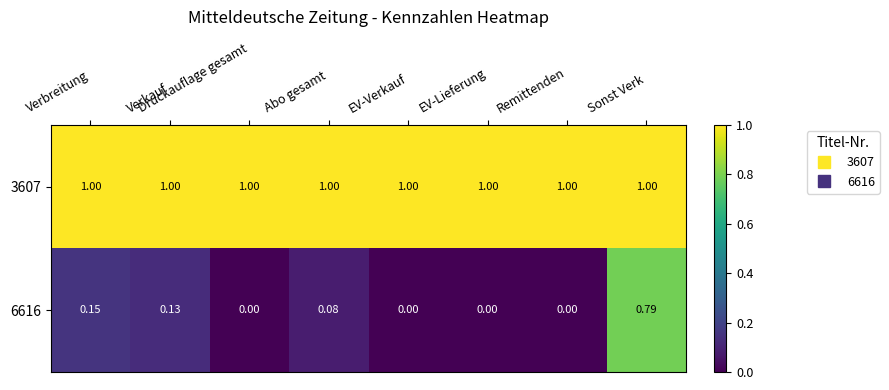

At how many categories does at least one series exceed 0?

8